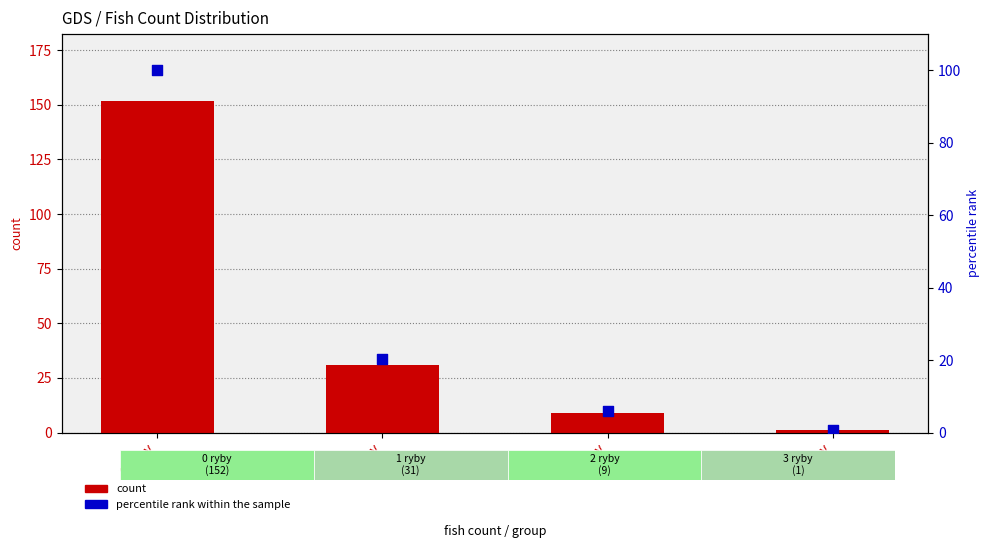

At how many categories does at least one series exceed 63?

1